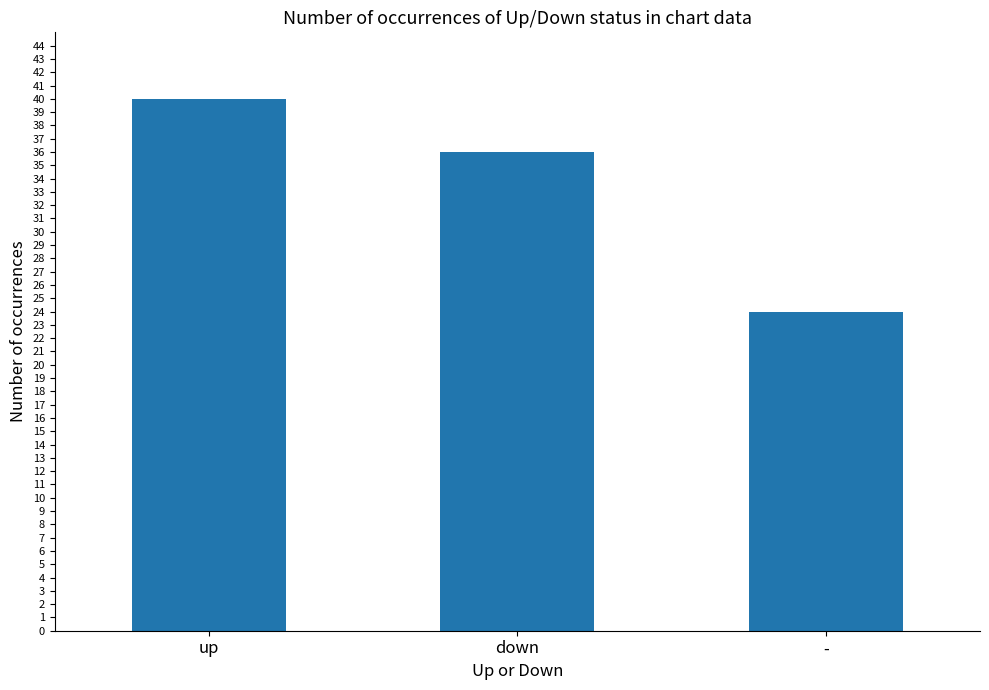

What position from the right is -?

1